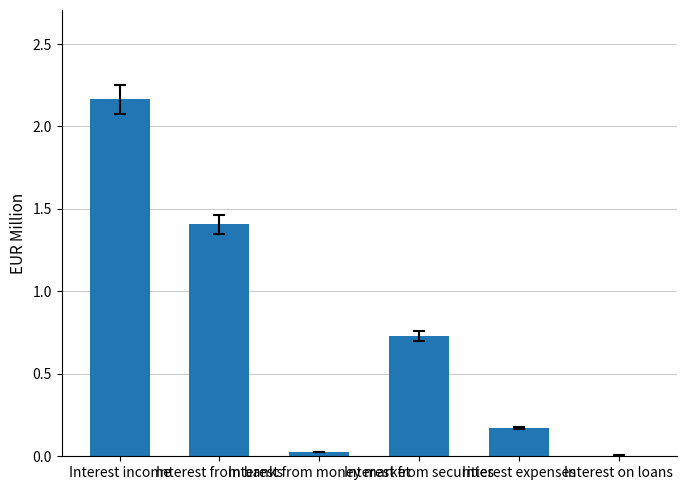

What is the sum of all values?

4.5